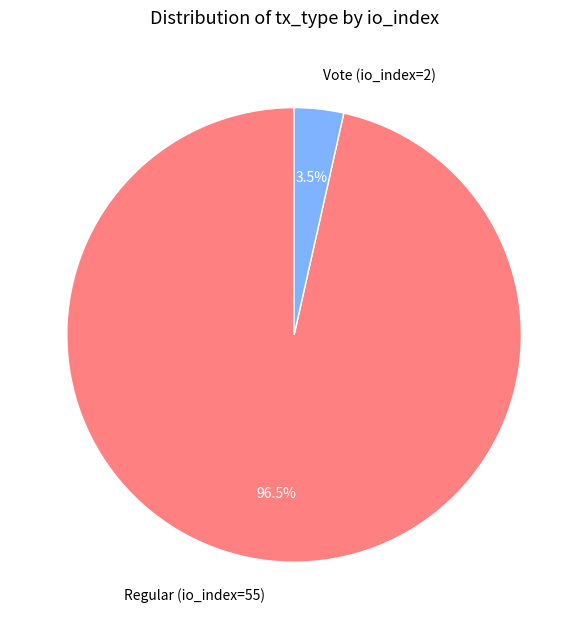

Which slice is the smallest?

Vote (io_index=2)